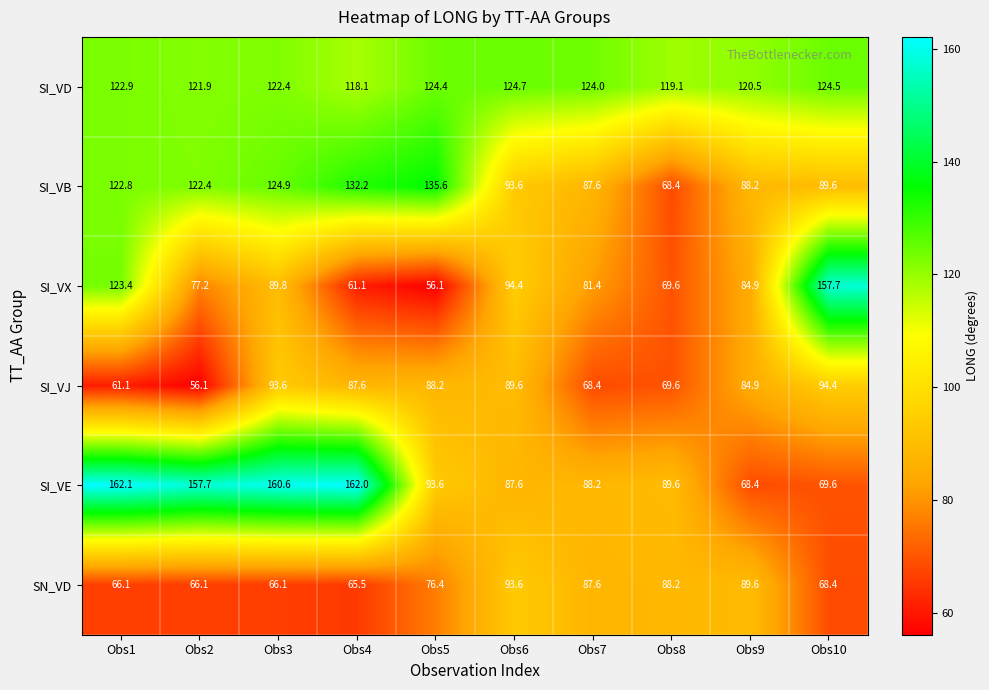

Is it true that SI_VE equals 18.6 at Obs6?

False